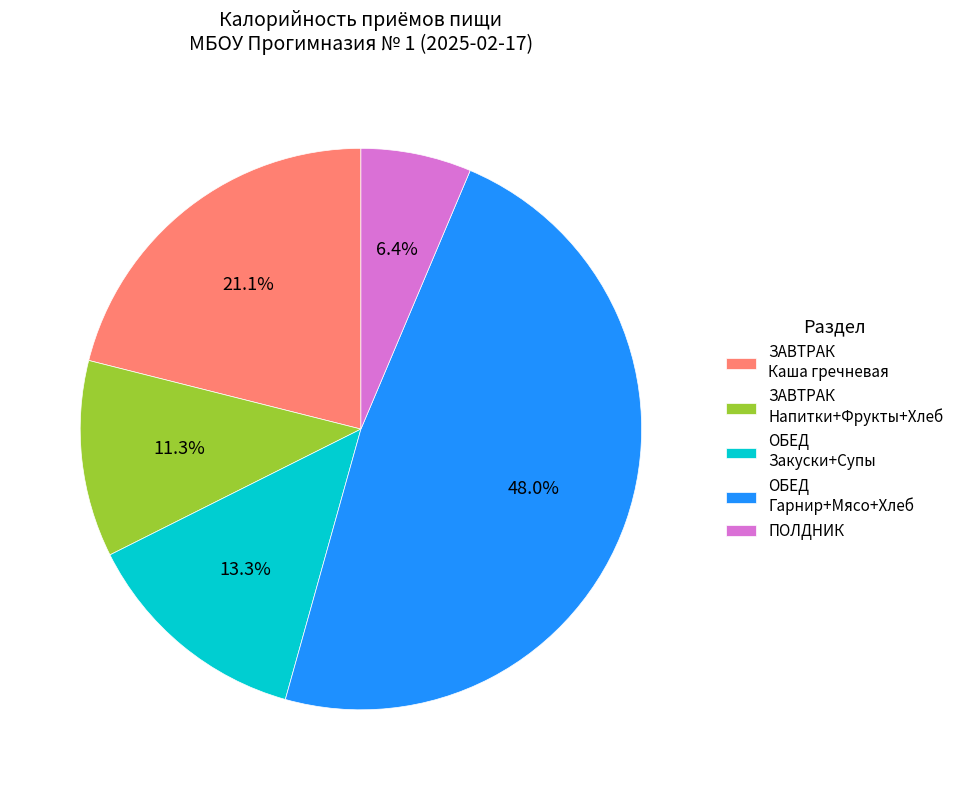

Approximately how many times larger is the value at ЗАВТРАК Напитки+Фрукты+Хлеб compared to ПОЛДНИК?

1.8